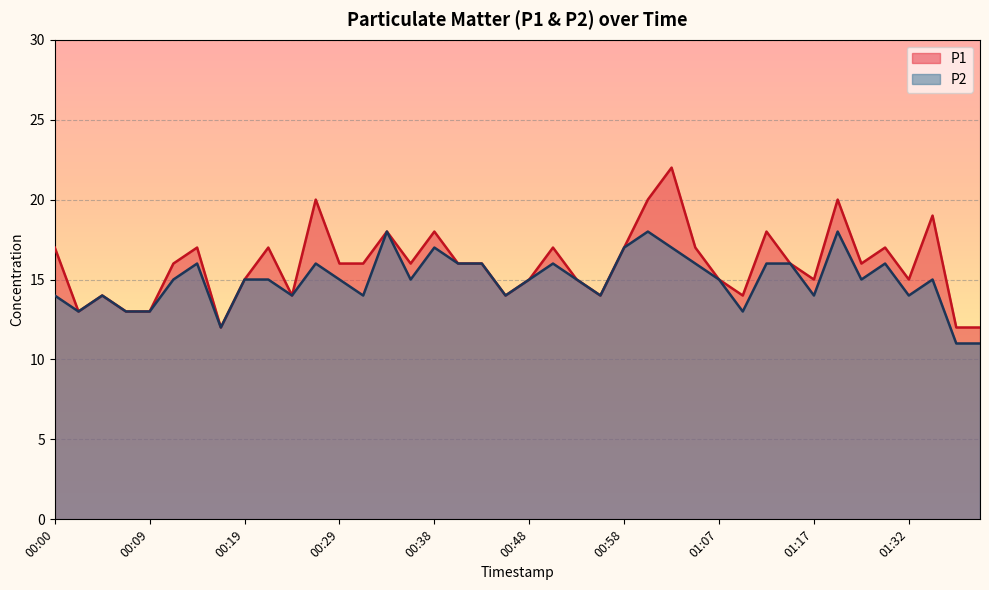

Which category has the highest value in the P1 series?

01:03